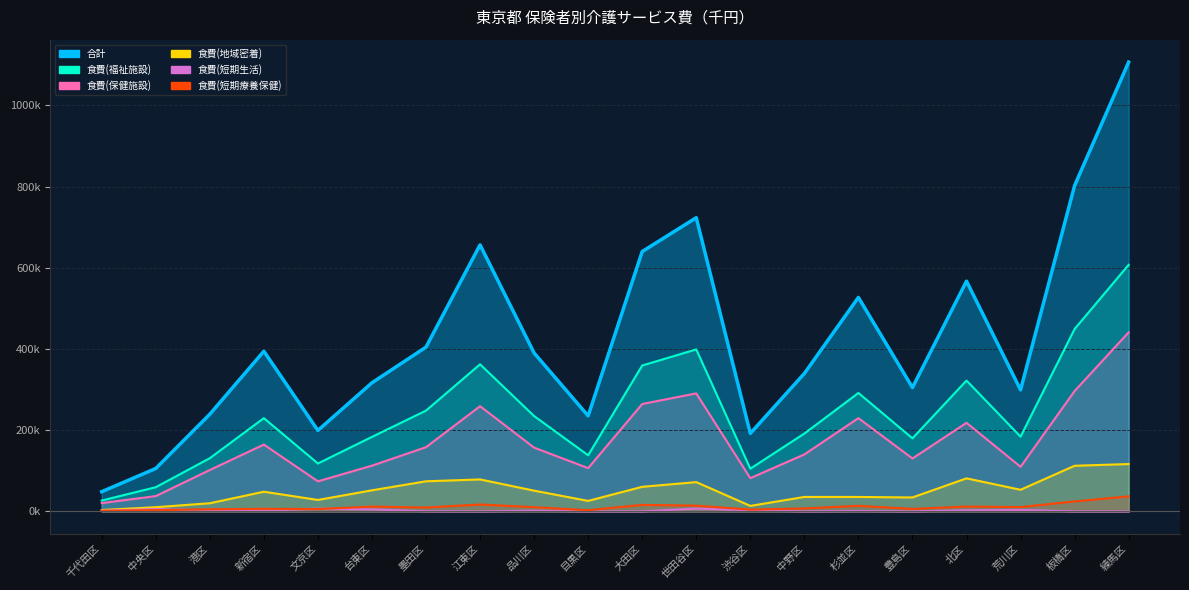

At which label does 食費(短期生活) reach its minimum?

江東区